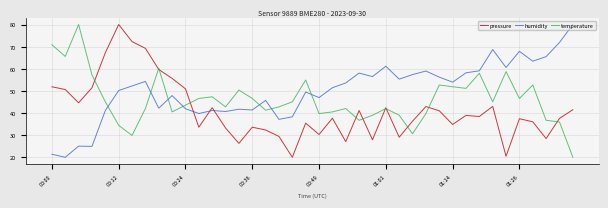

Which series ends up on top after the final intersection of temperature and humidity?

humidity